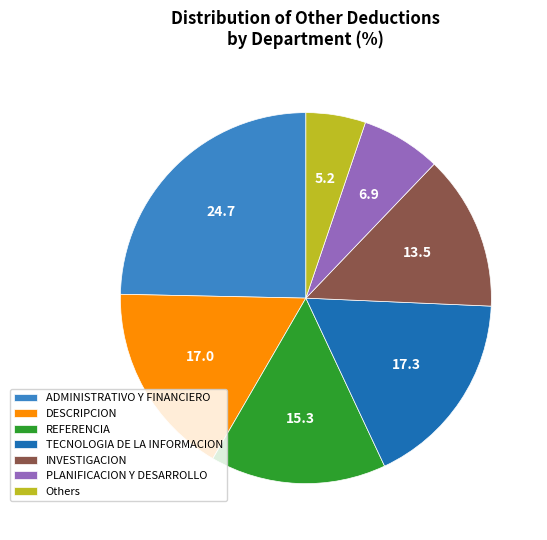

How many segments does this pie chart have?

7